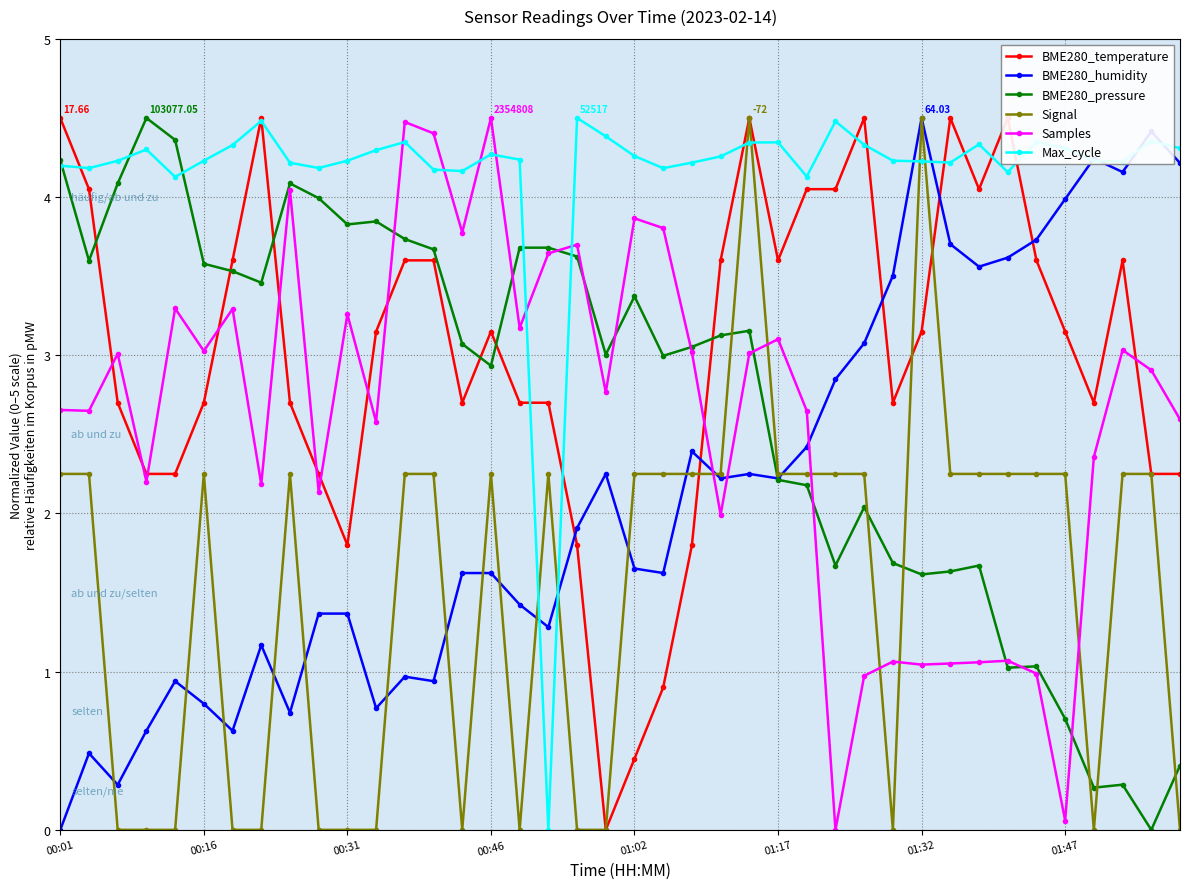

How many data points does each series have?

40